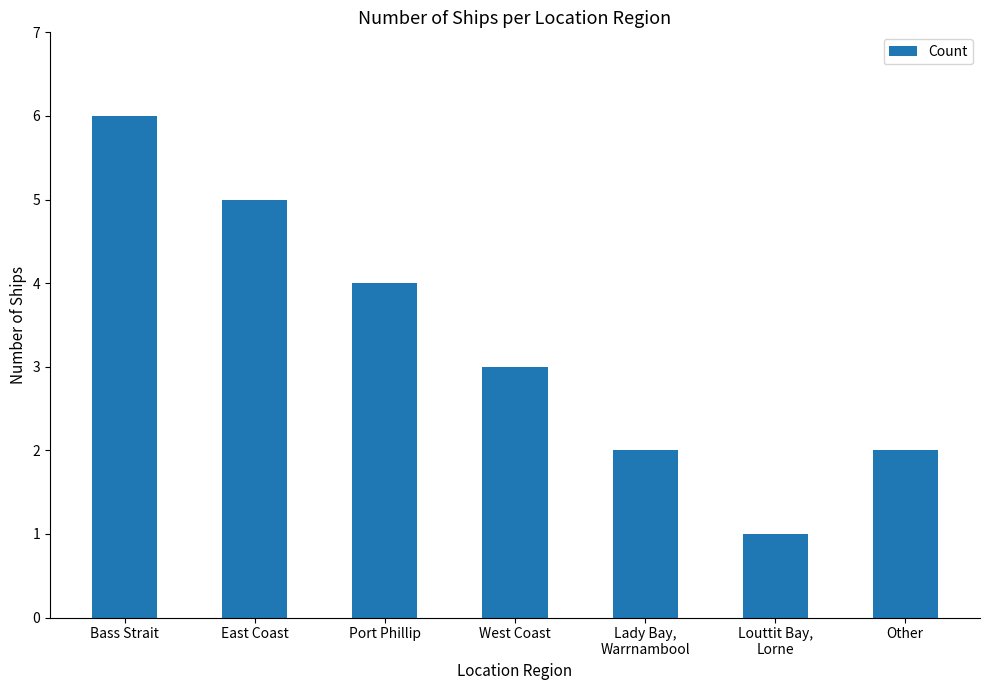

What is the label of the 2nd bar from the left?

East Coast